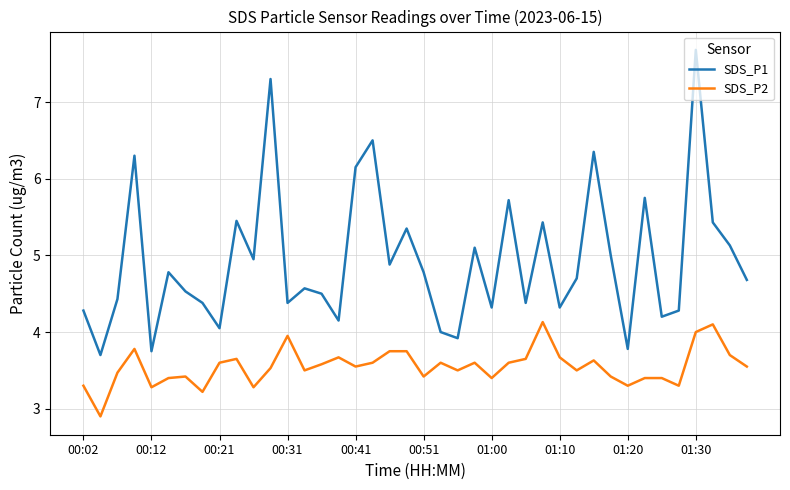

List the series in order of their overall mean, lowest first.

SDS_P2, SDS_P1